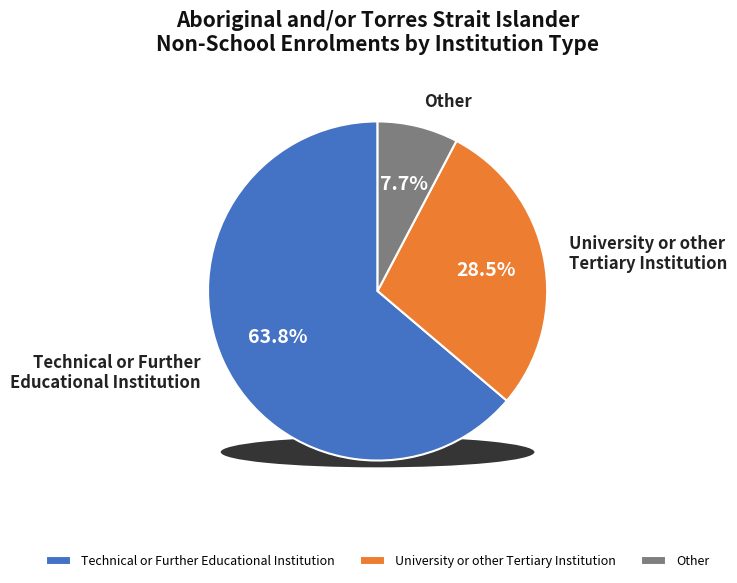

To the nearest percent, what portion does Other represent?

8%